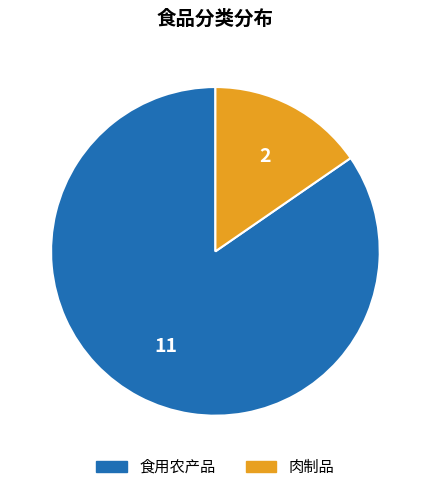

Combined, do 肉制品 and 食用农产品 account for over 50%?

Yes